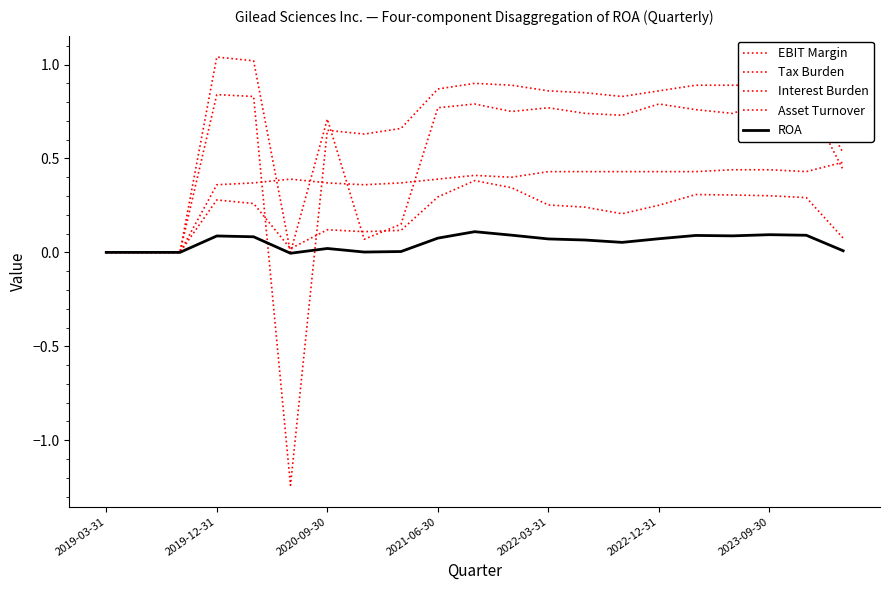

How many lines are shown in the chart?

5